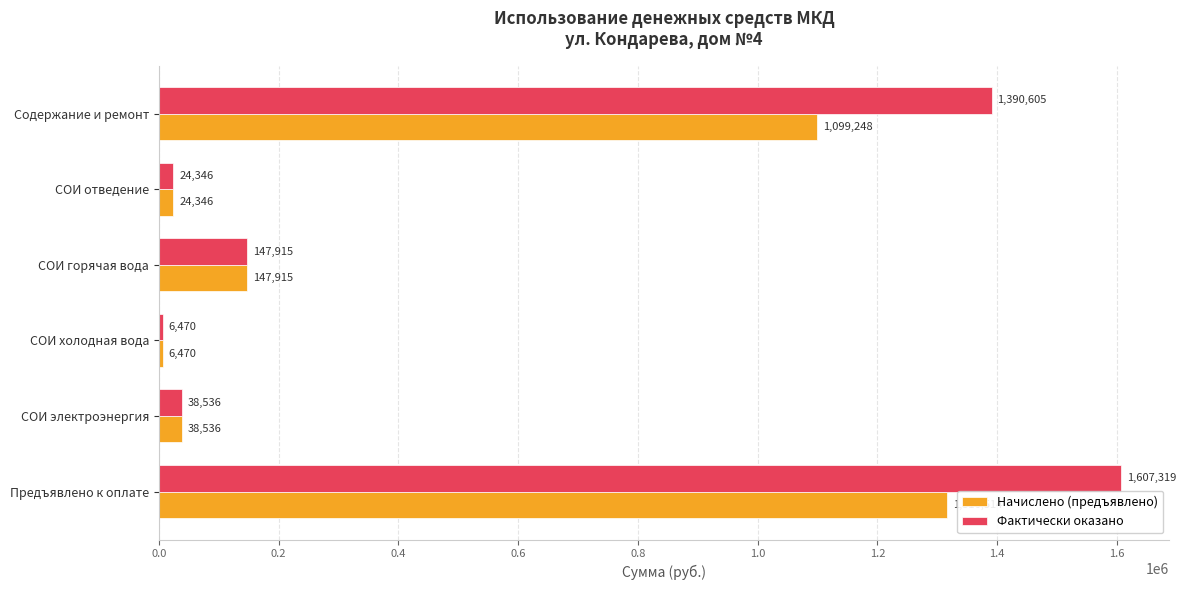

The Фактически оказано series shows 38536.0 at СОИ электроэнергия. True or false?

True